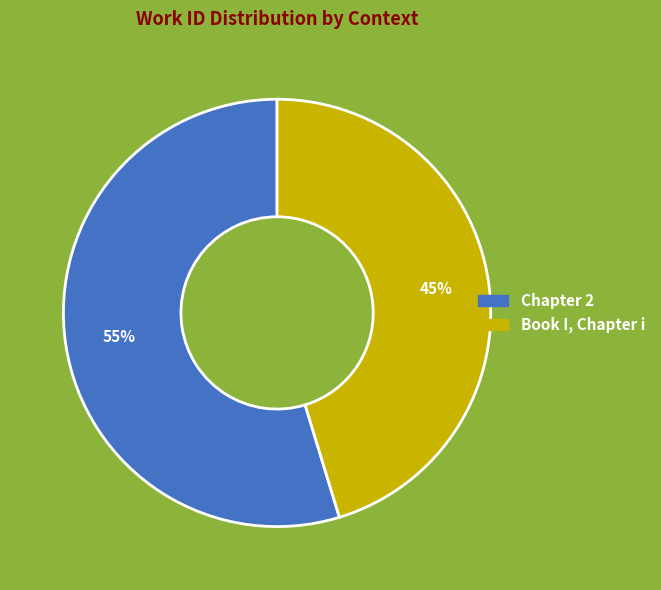

Between Chapter 2 and Book I, Chapter i, which is larger?

Chapter 2